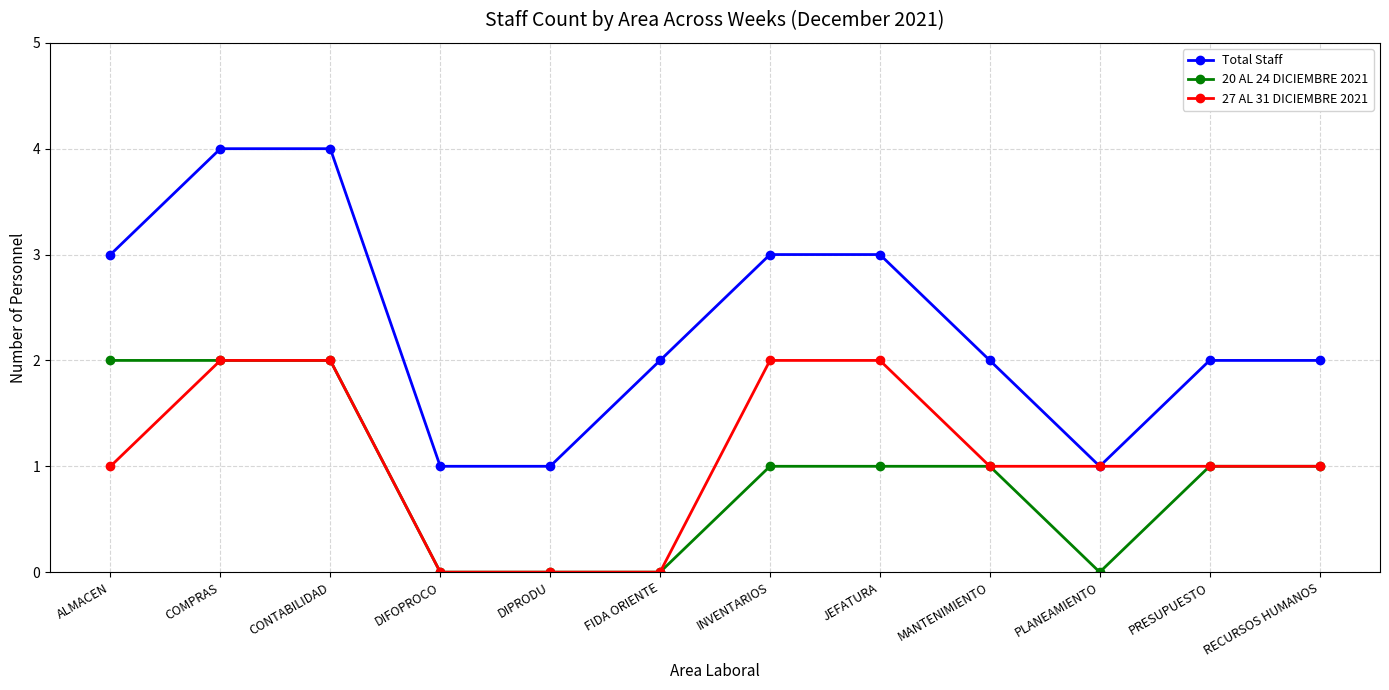

The value of 27 AL 31 DICIEMBRE 2021 at RECURSOS HUMANOS is 1. True or false?

True